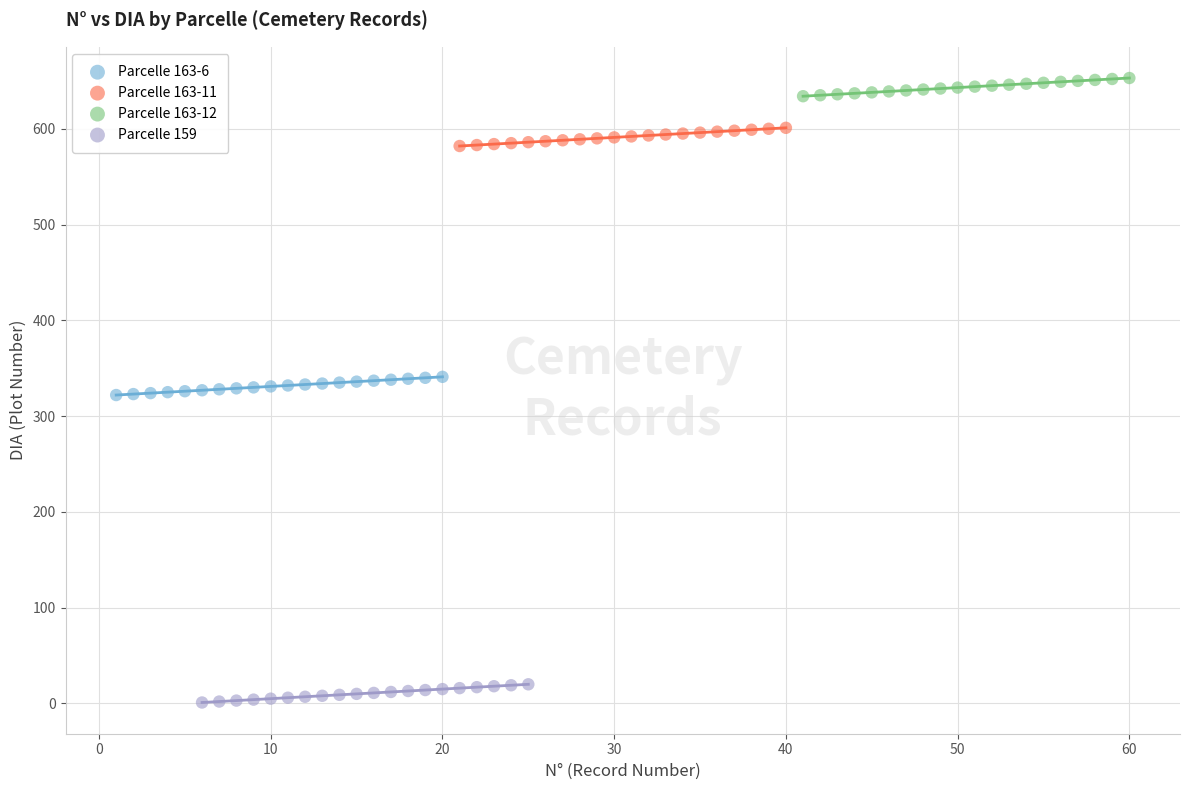

What are all the series names shown in the legend?

Parcelle 163-6, Parcelle 163-11, Parcelle 163-12, Parcelle 159